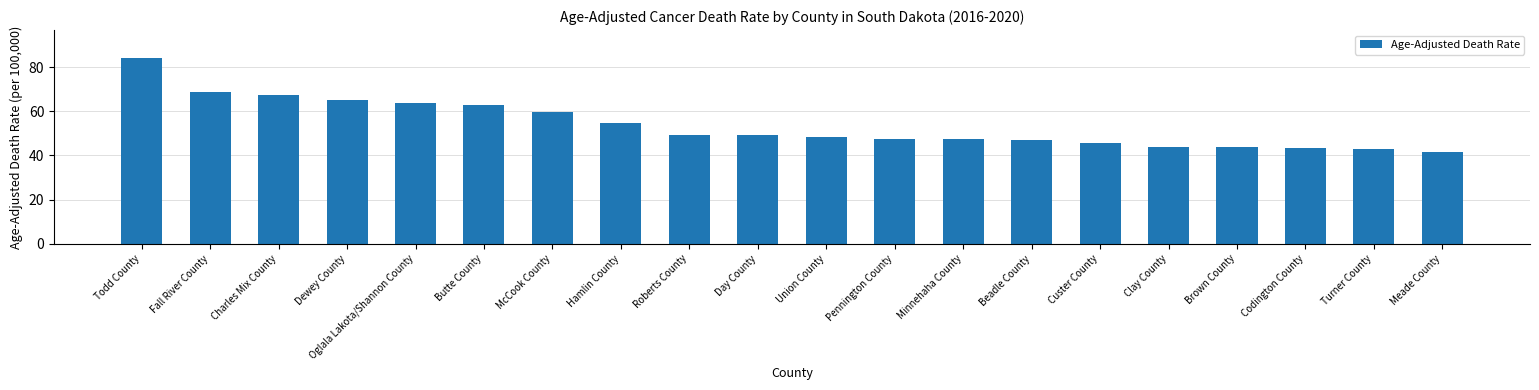

What is the label of the 4th bar from the right?

Brown County